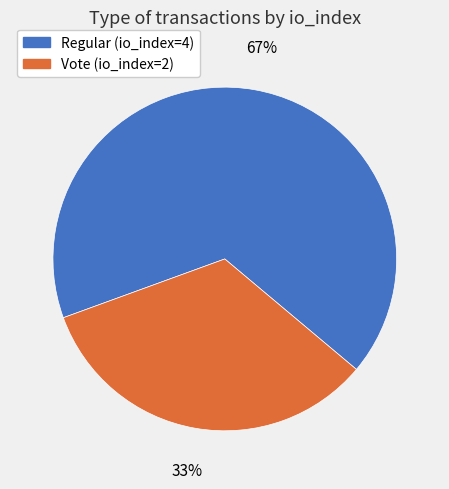

Rank the categories by value from lowest to highest.

Vote (io_index=2), Regular (io_index=4)